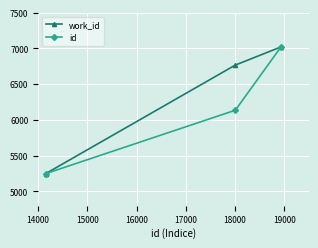

What is the minimum value for id?

5247